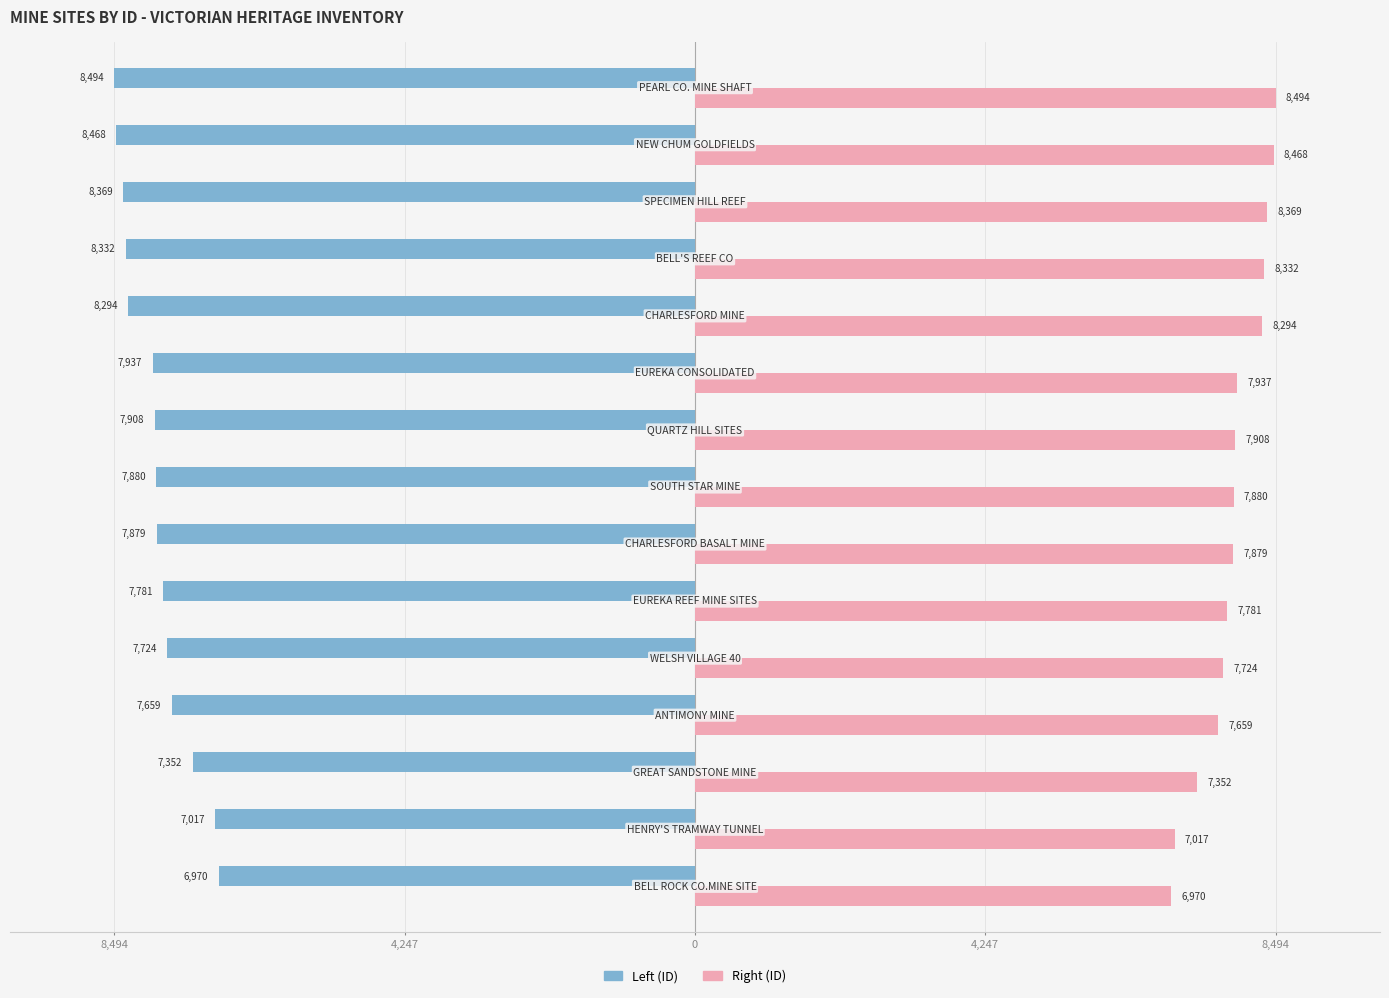

What are all the series names shown in the legend?

Left (ID), Right (ID)